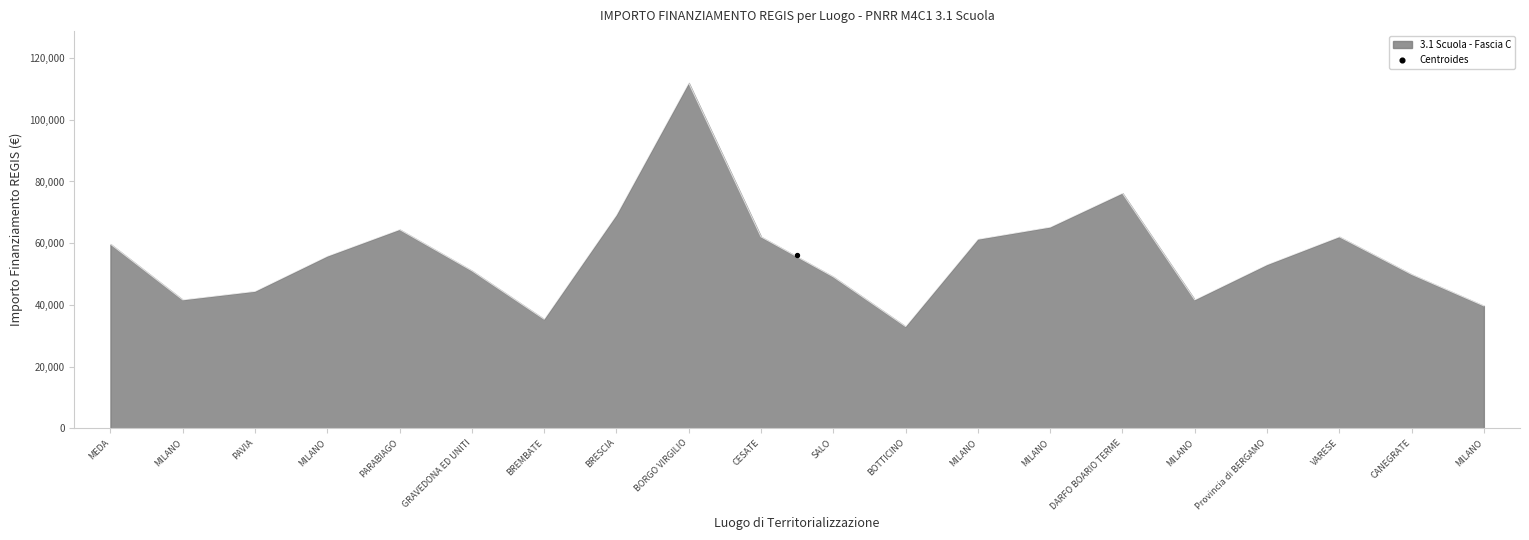

Between BREMBATE and CESATE, which is larger?

CESATE